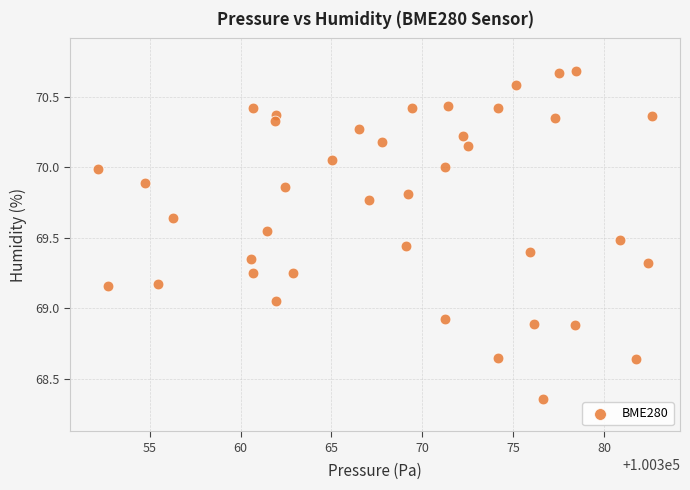

What is the range of X values (max minus min)?

30.5